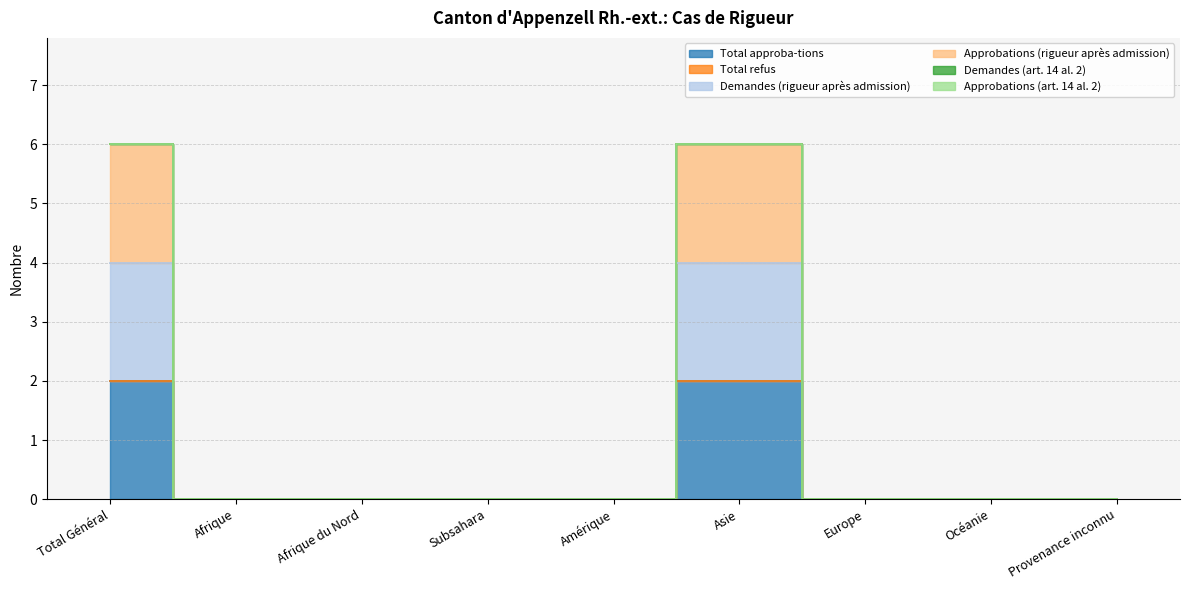

Between Total Général and Amérique, which series saw the biggest shift?

Approbations (rigueur après admission)